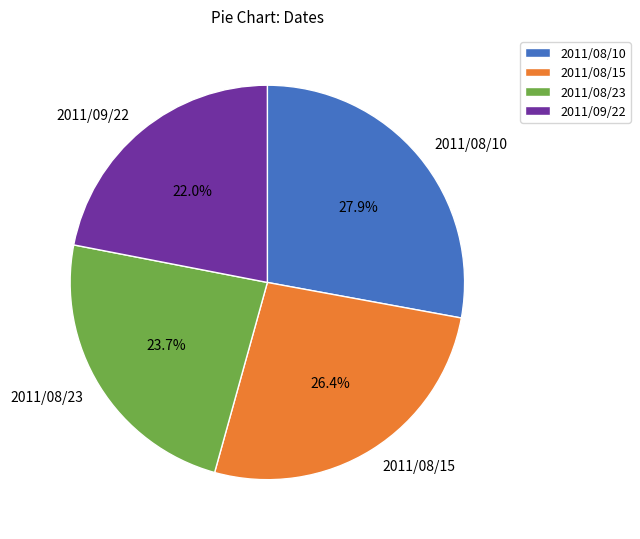

To the nearest percent, what is the average slice percentage?

25%